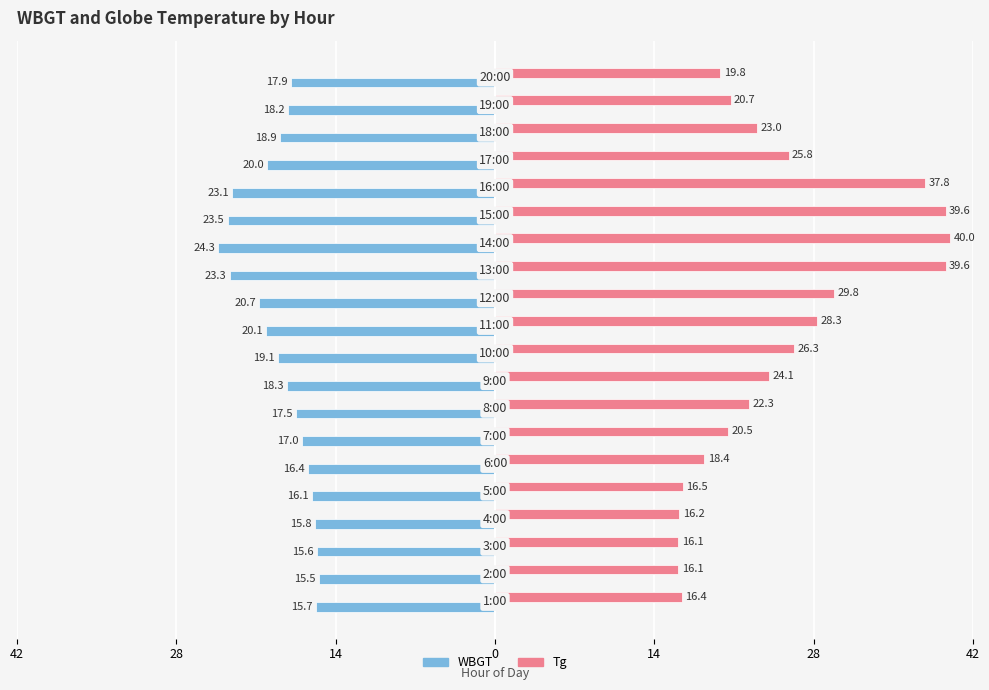

What are all the series names shown in the legend?

WBGT, Tg